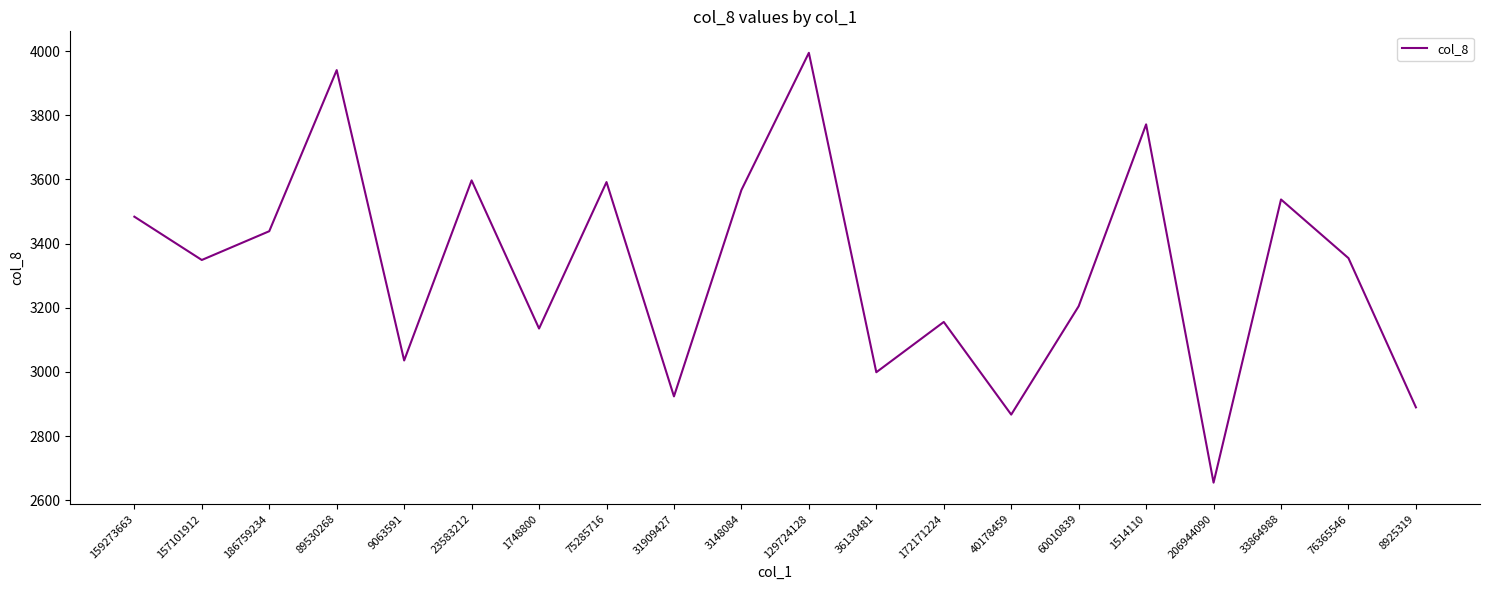

What is the sum of the values at 31909427 and 60010839?

6128.4